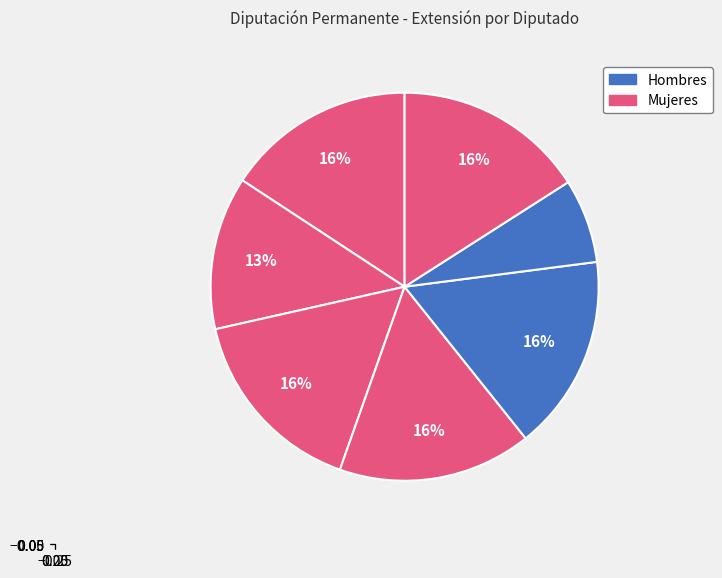

How many segments does this pie chart have?

7